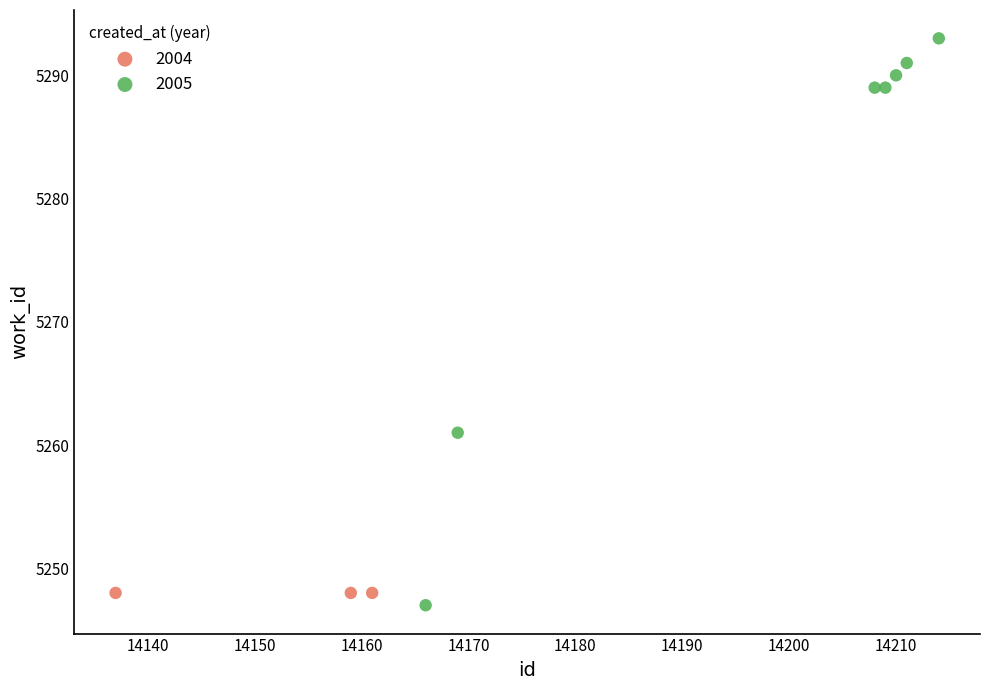

Which series contains the highest Y value?

2005